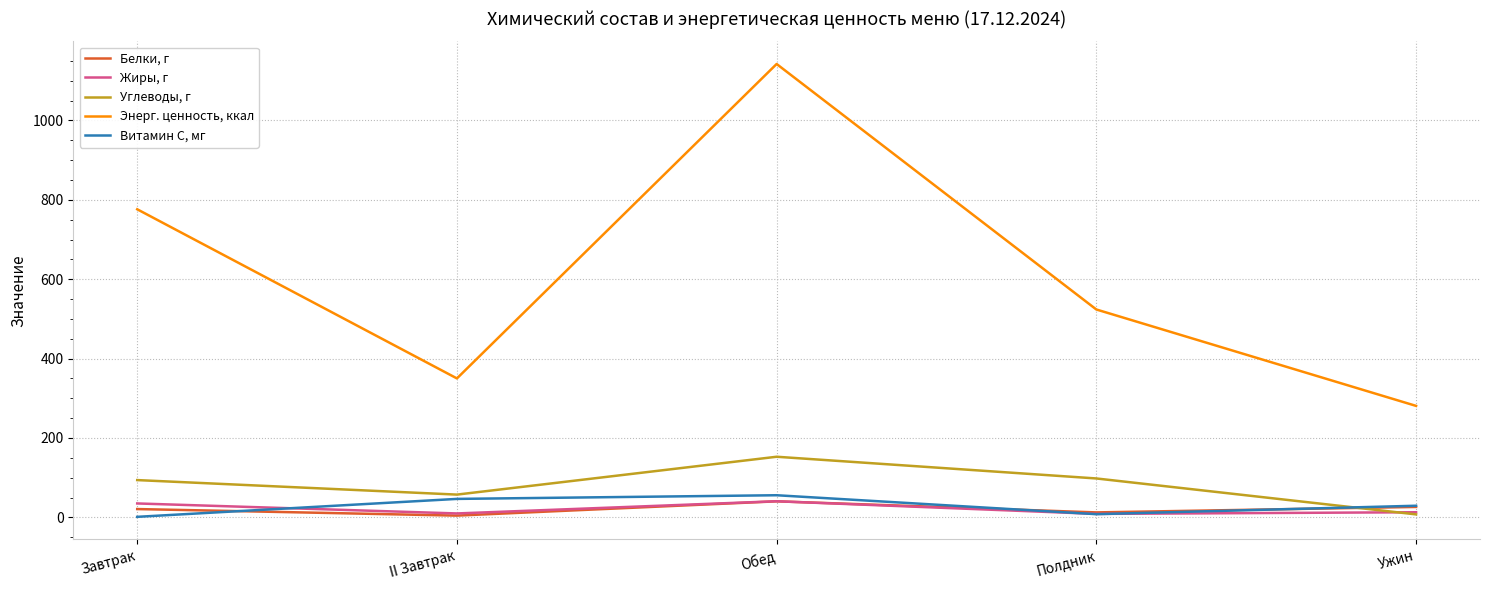

At Полдник, list the series in order from largest to smallest.

Энерг. ценность, ккал, Углеводы, г, Белки, г, Жиры, г, Витамин С, мг